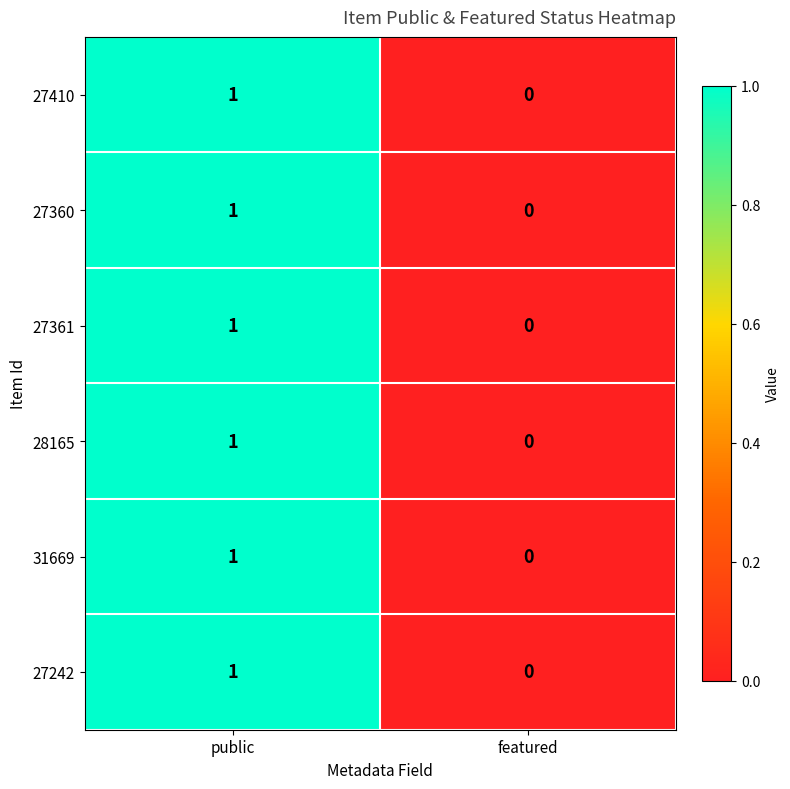

Which category has the lowest value in the 27410 series?

featured